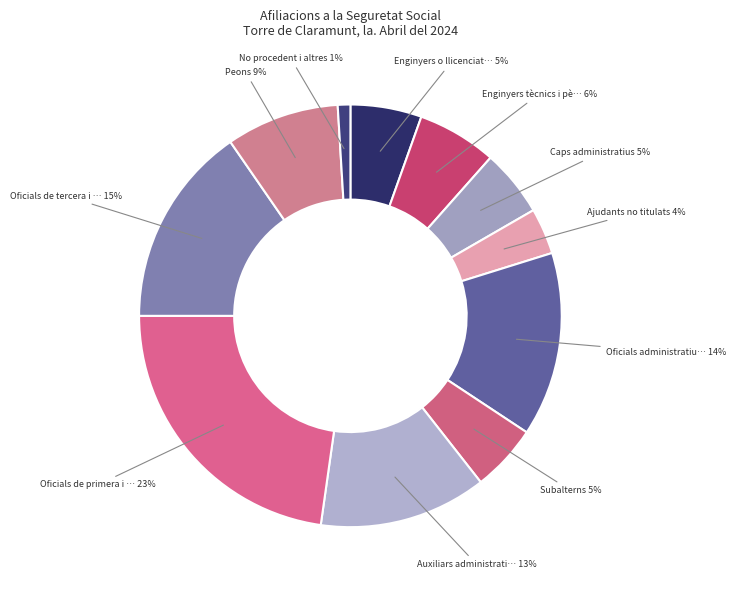

How many segments does this pie chart have?

11